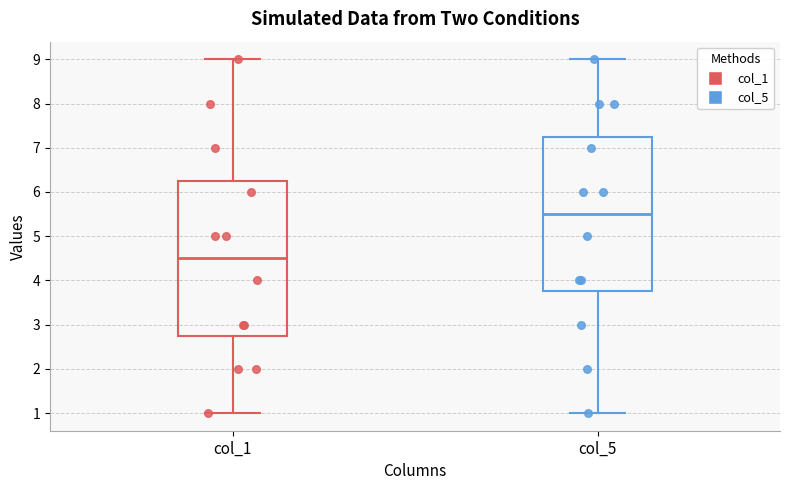

Which box has the lowest median line?

col_1